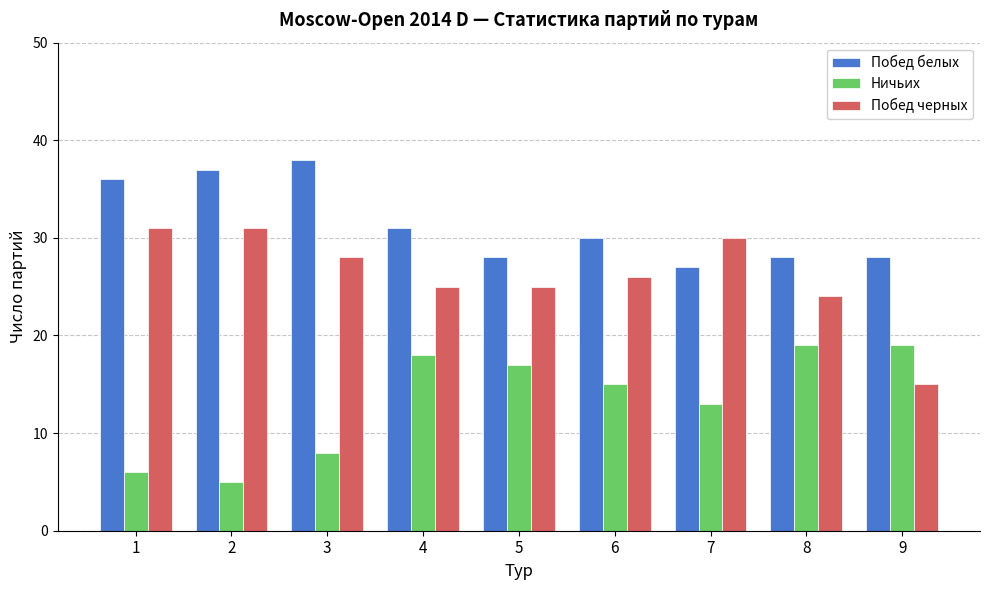

What is the greatest value displayed?

38